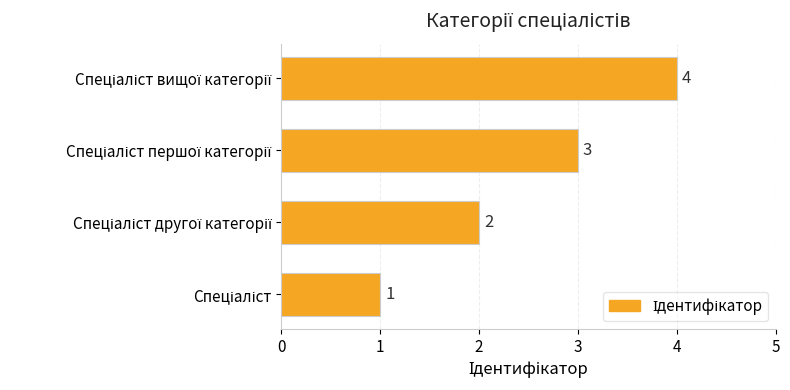

Count the values in the range 2 to 4.

3